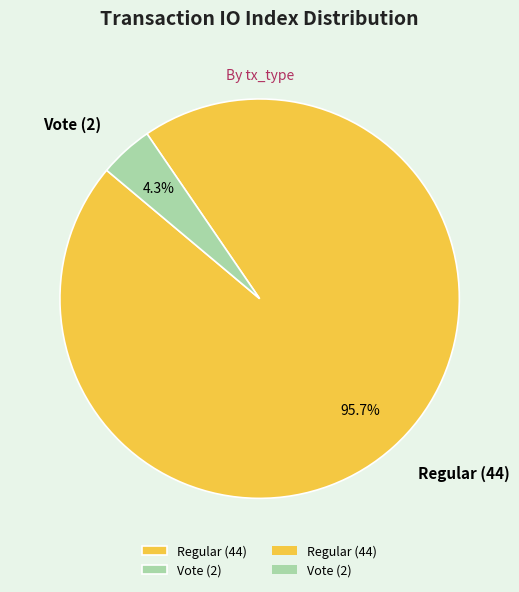

Which category has the smallest portion of the pie?

Vote (2)